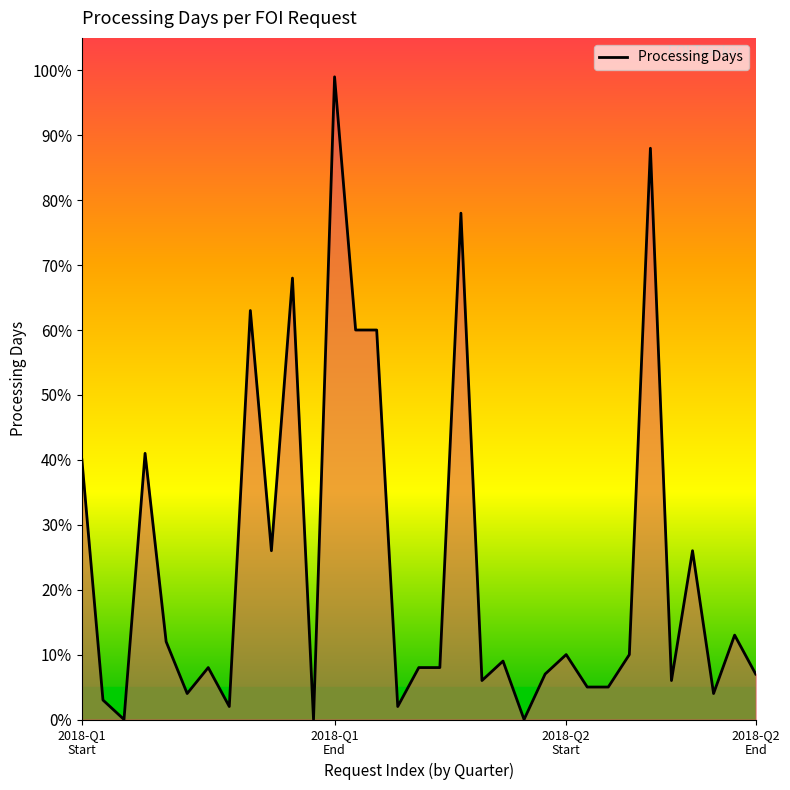

What is the greatest value displayed?

99